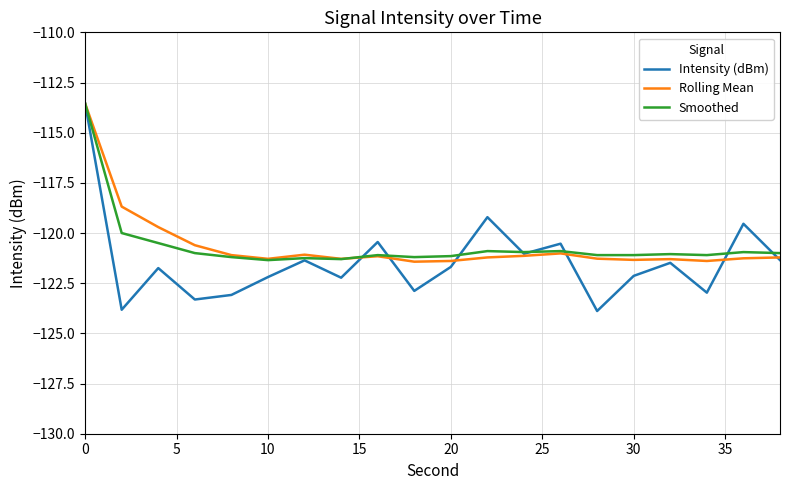

What is the greatest value displayed?

-113.5